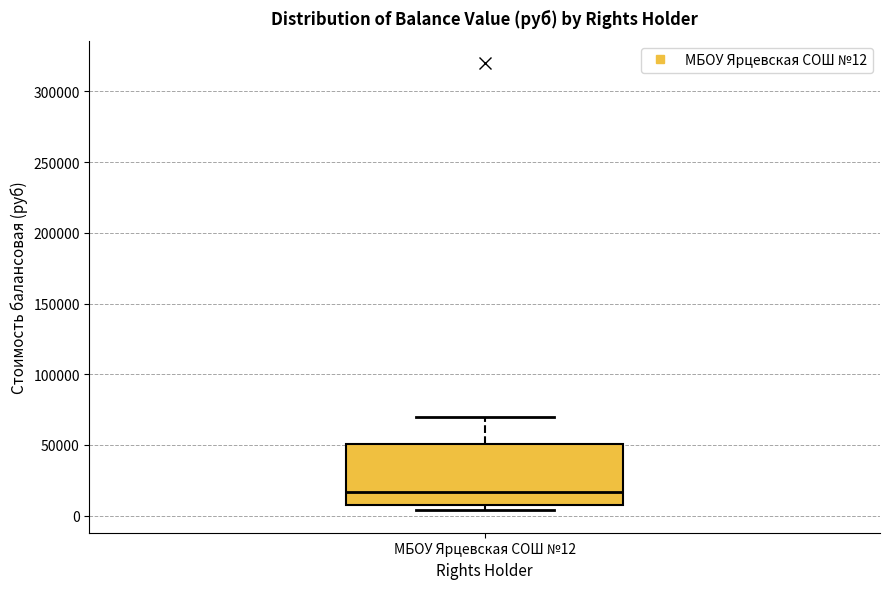

Where does the median line of the box for МБОУ Ярцевская СОШ №12 sit on the y-axis? The values are not printed on the chart, so give them approximately, as read against the axis.

15000